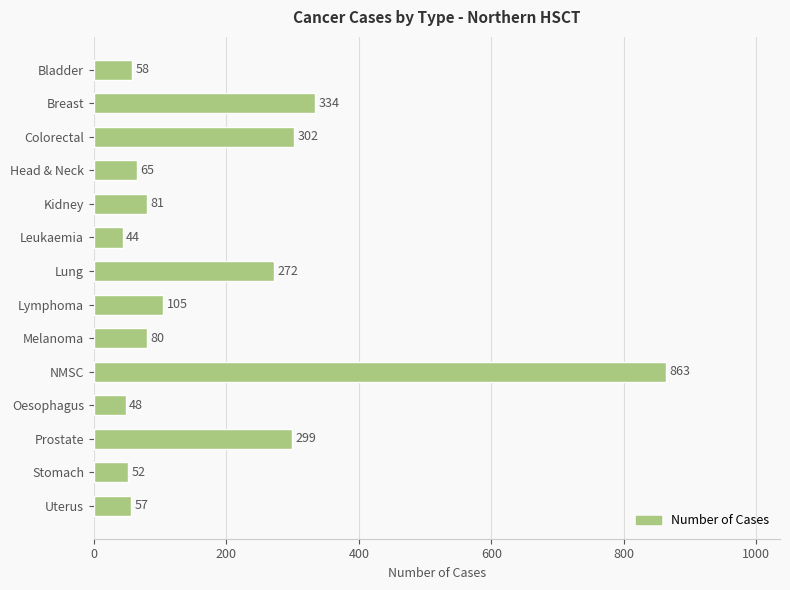

What position from the top is Melanoma?

9